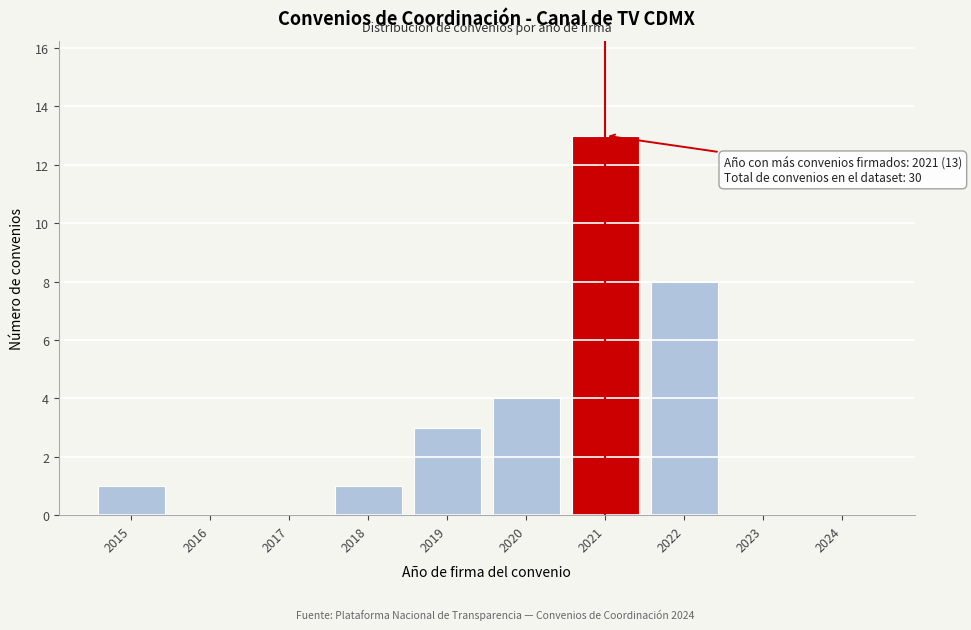

Reading right to left, list all the values displayed in this chart.

2024=0	2023=0	2022=8	2021=13	2020=4	2019=3	2018=1	2017=0	2016=0	2015=1